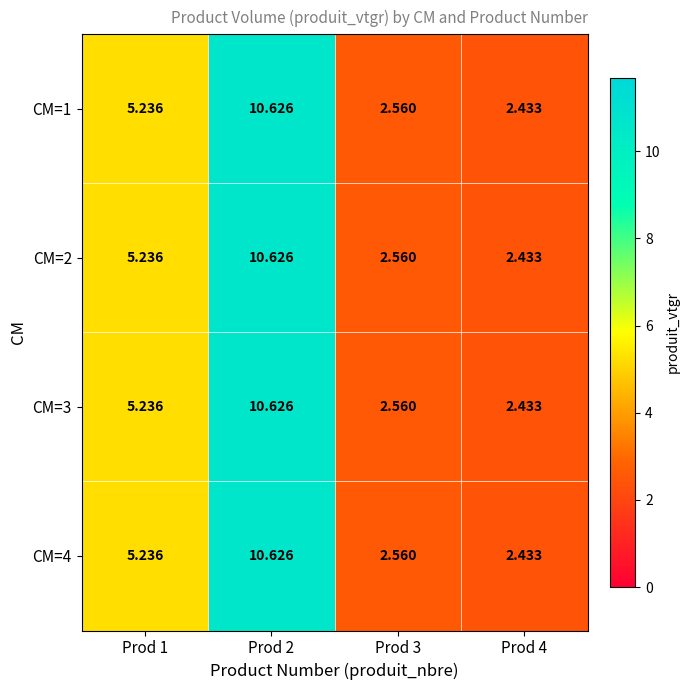

How many distinct data groups are displayed?

4